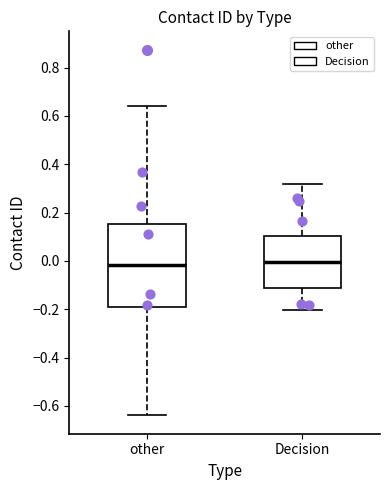

Where does the median line of the box for other sit on the y-axis? The values are not printed on the chart, so give them approximately, as read against the axis.

-0.02